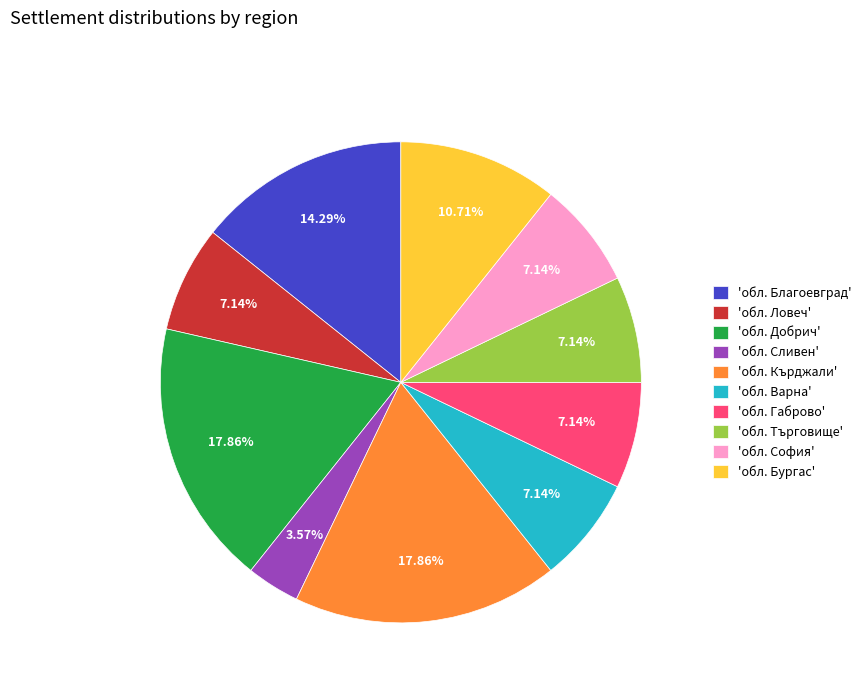

Combined, do 'обл. Сливен' and 'обл. Габрово' account for over 50%?

No